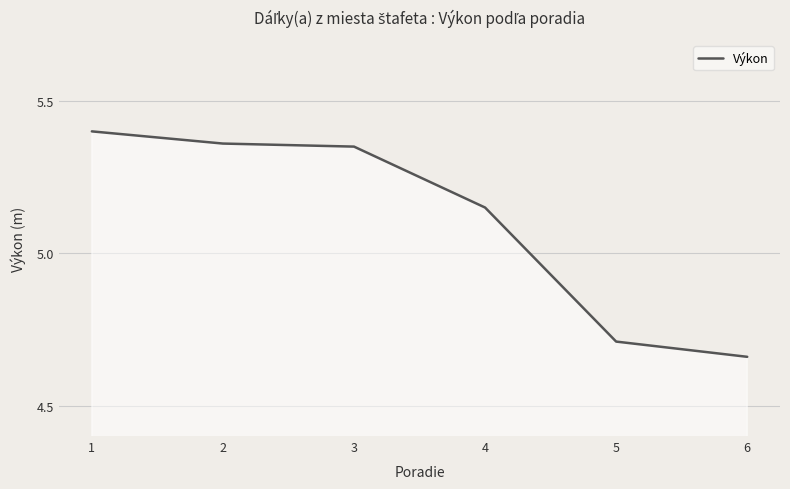

What is the average value?

5.1